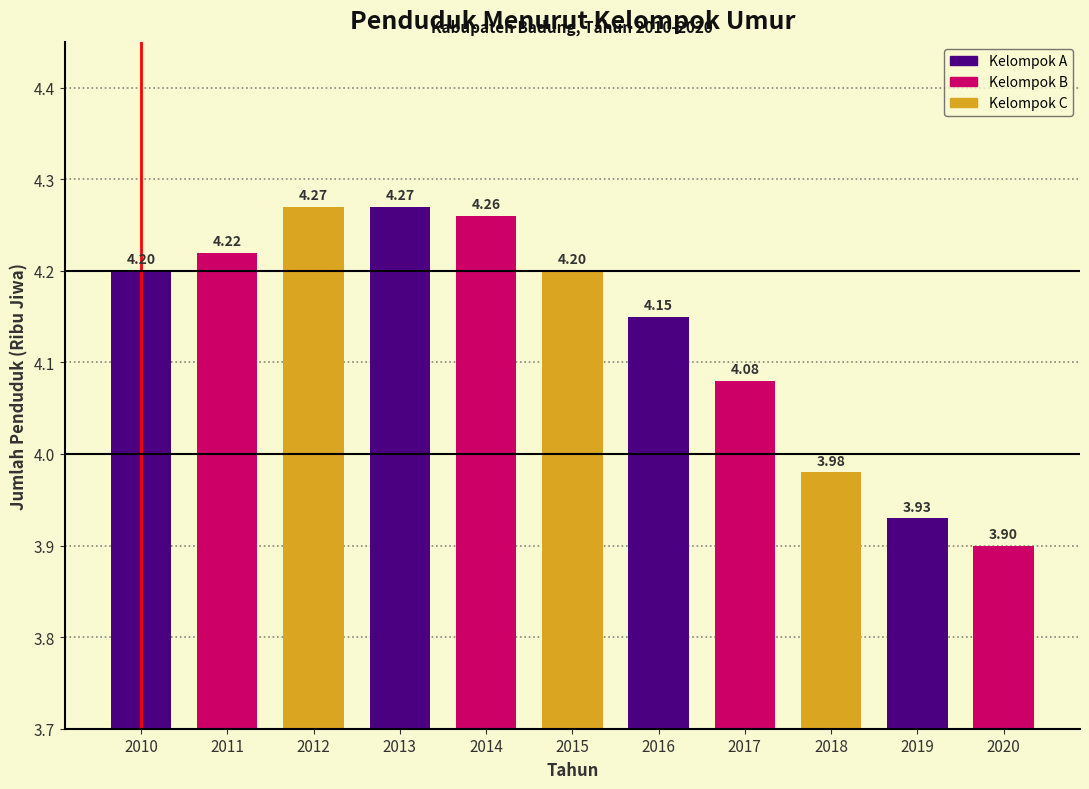

What is the difference between the second highest and minimum values?

0.4